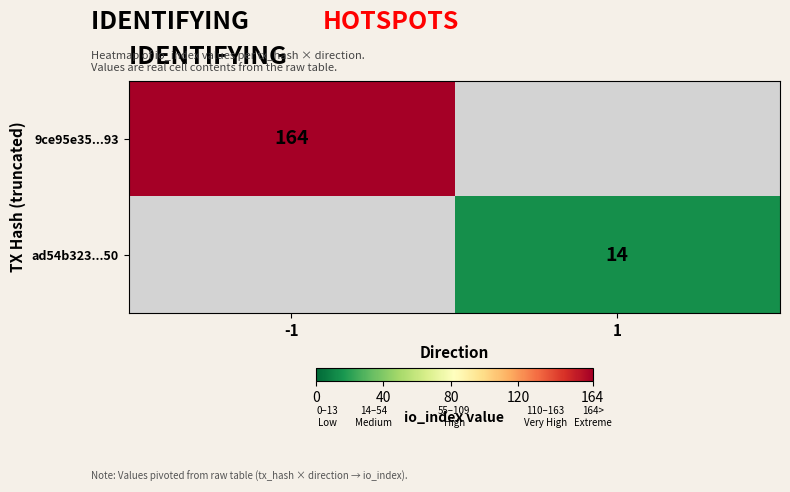

How many data points does each series have?

2